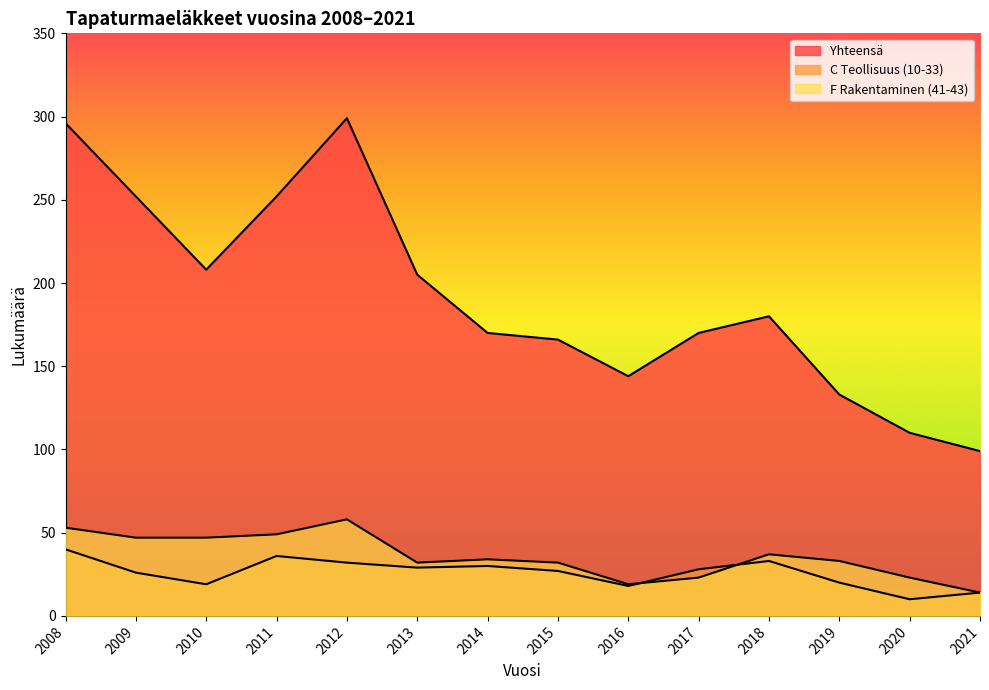

Where is the first local minimum for Yhteensä?

2010